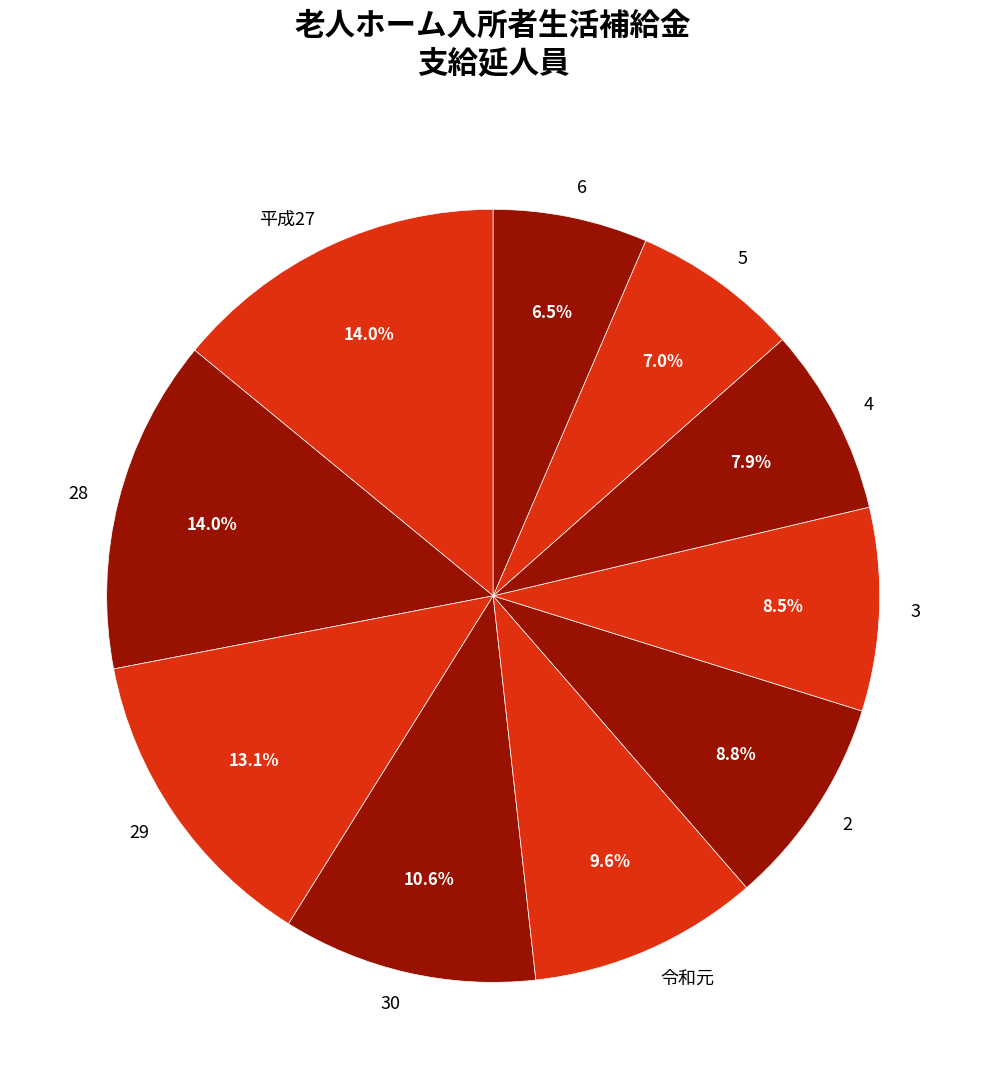

Does any single category account for the majority?

No